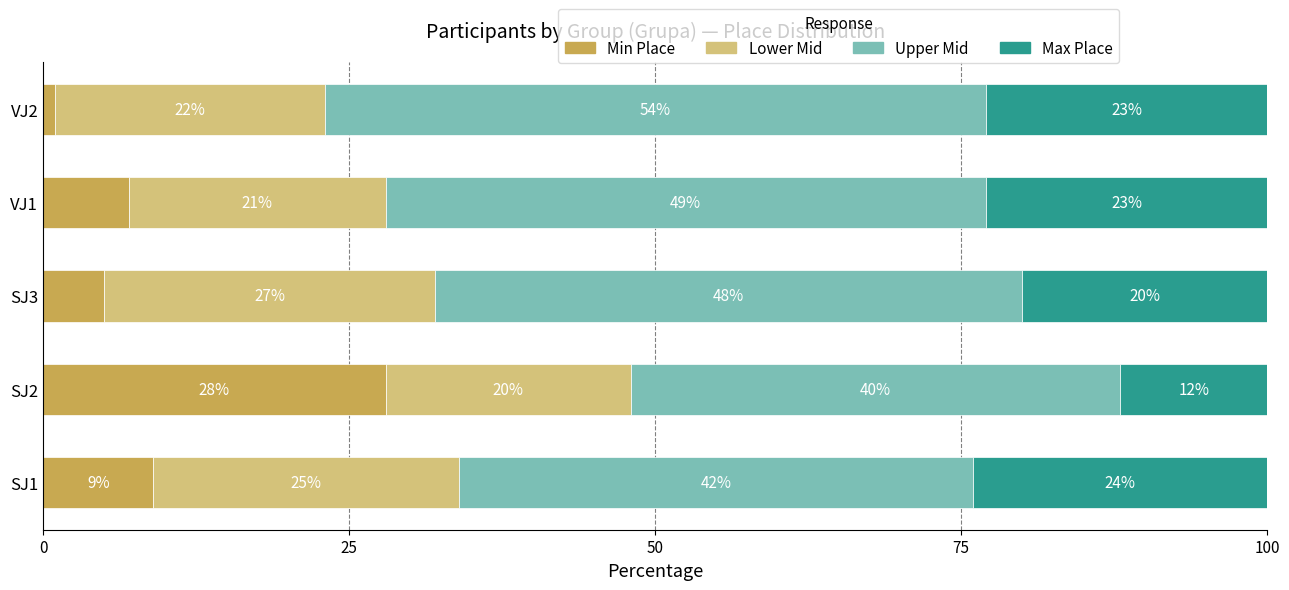

True or false: Min Place has a value of 1 at VJ2.

True